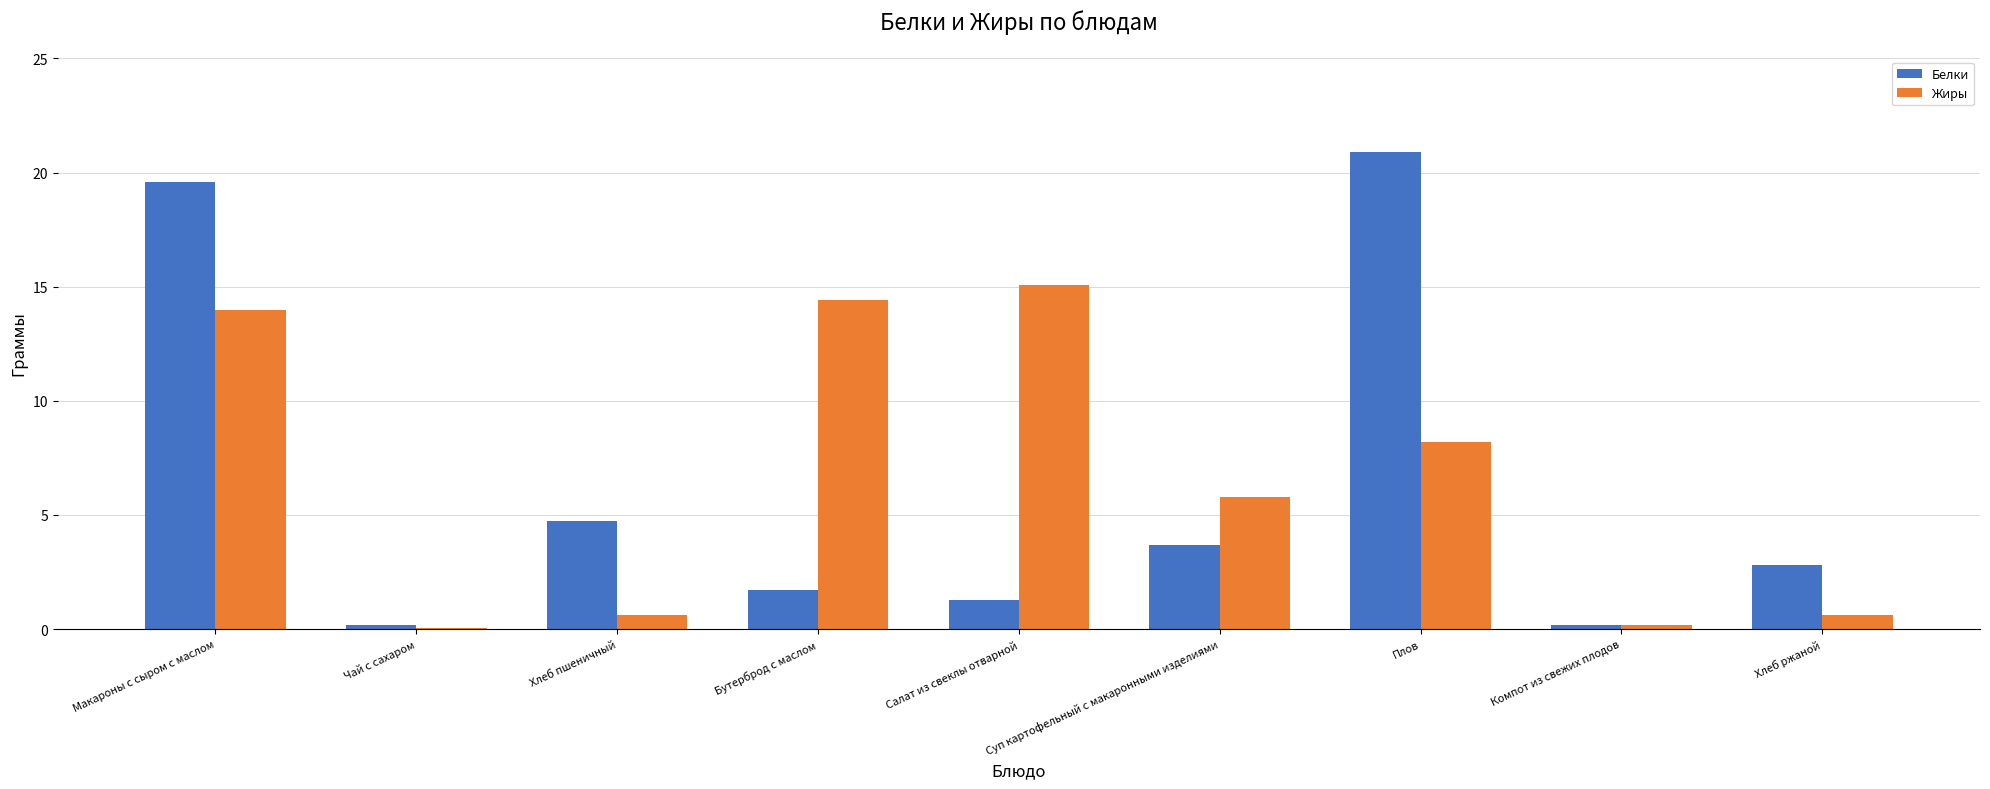

The value of Белки at Макароны с сыром с маслом is 4.8. True or false?

False